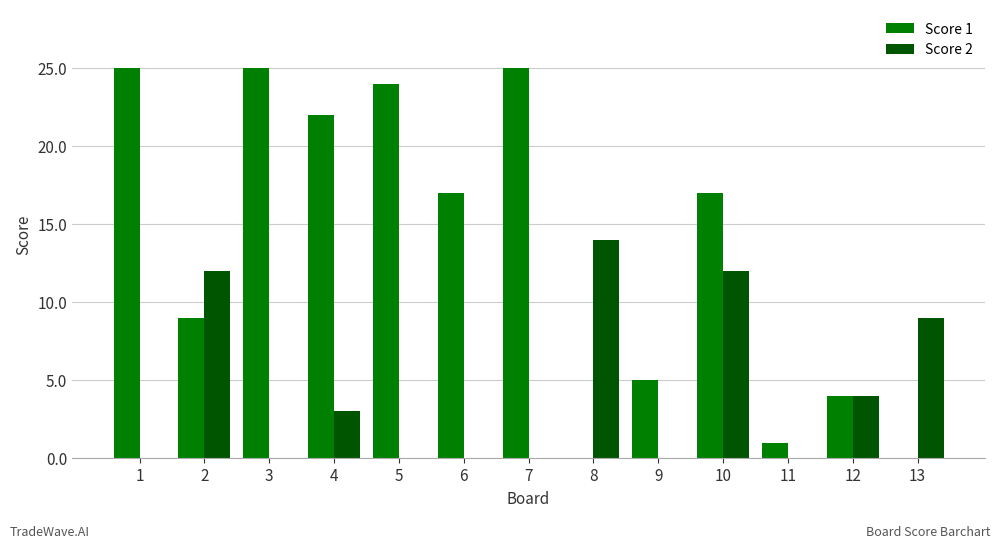

At which category is the sum across all series the highest?

10